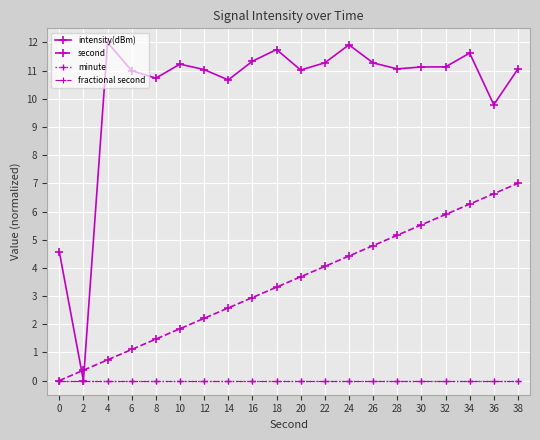

True or false: minute and second cross at least once.

False